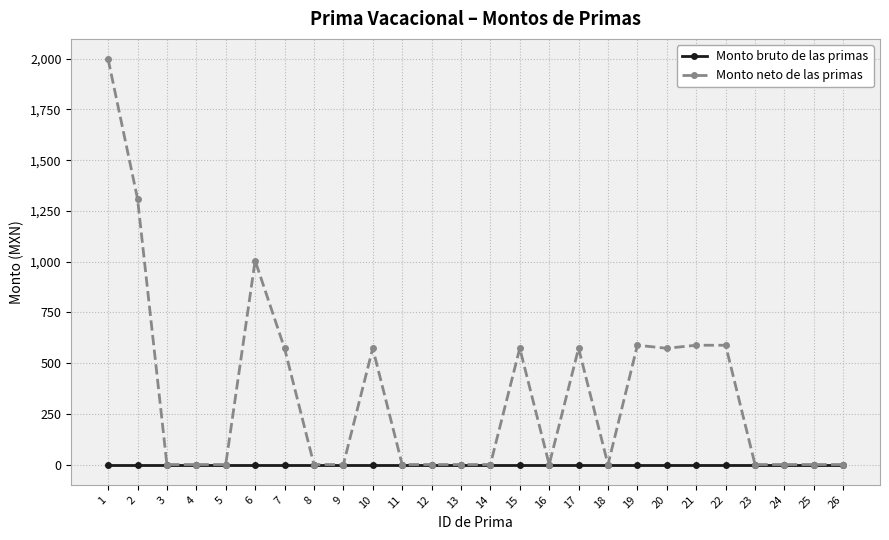

At which label does Monto neto de las primas reach its peak?

1